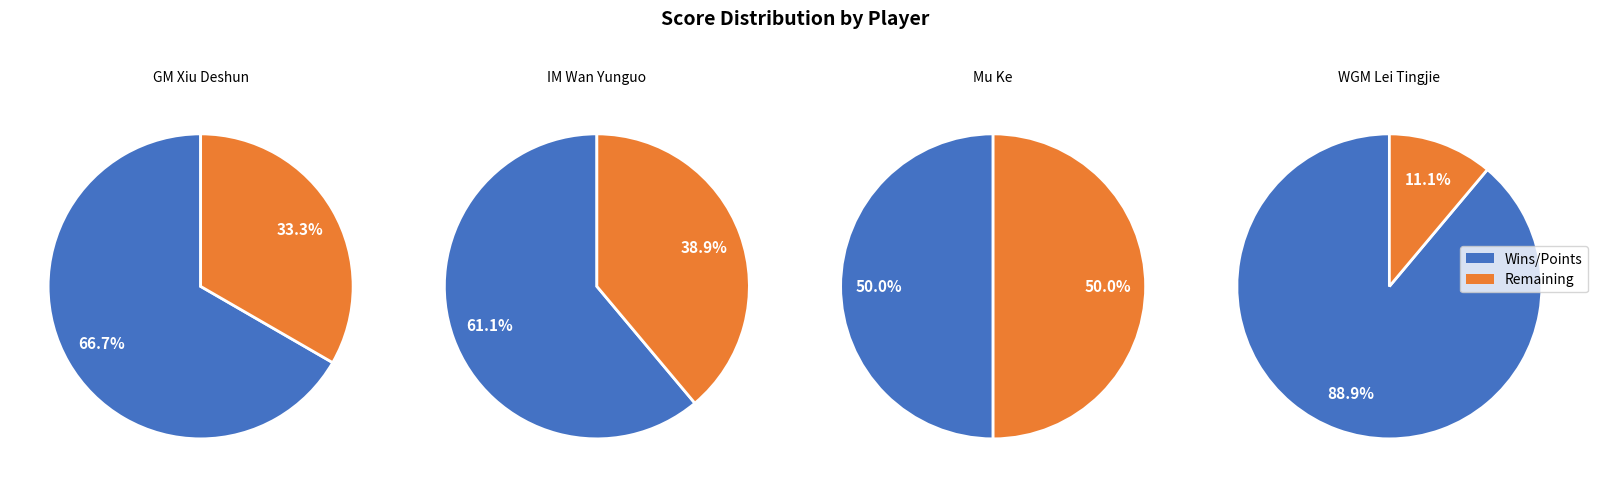

To the nearest percent, what percentage of the pie is IM Wan Yunguo?

29%